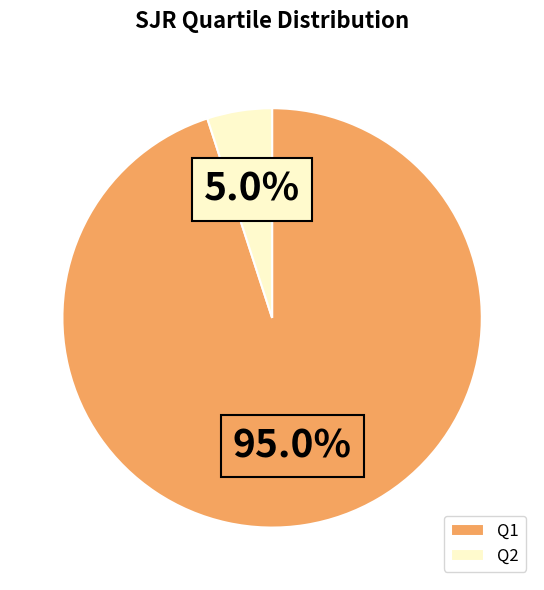

Approximately how many times larger is the value at Q1 compared to Q2?

19.0